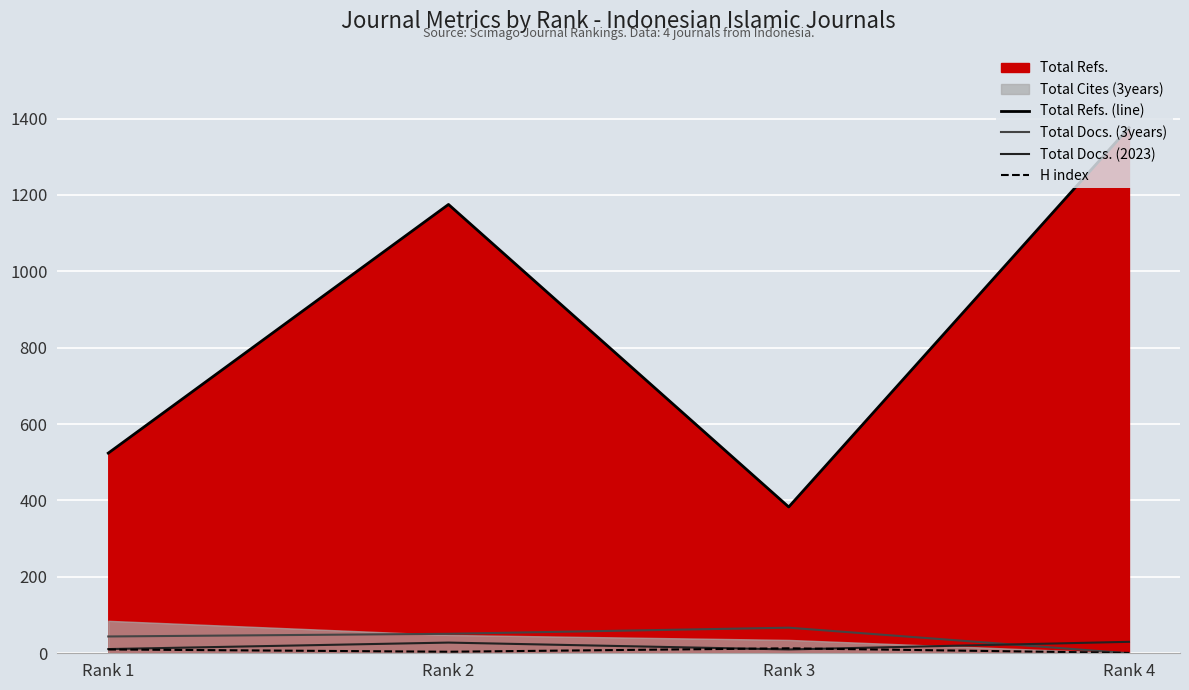

At which label is Total Refs. (line) closest to 879?

Rank 2